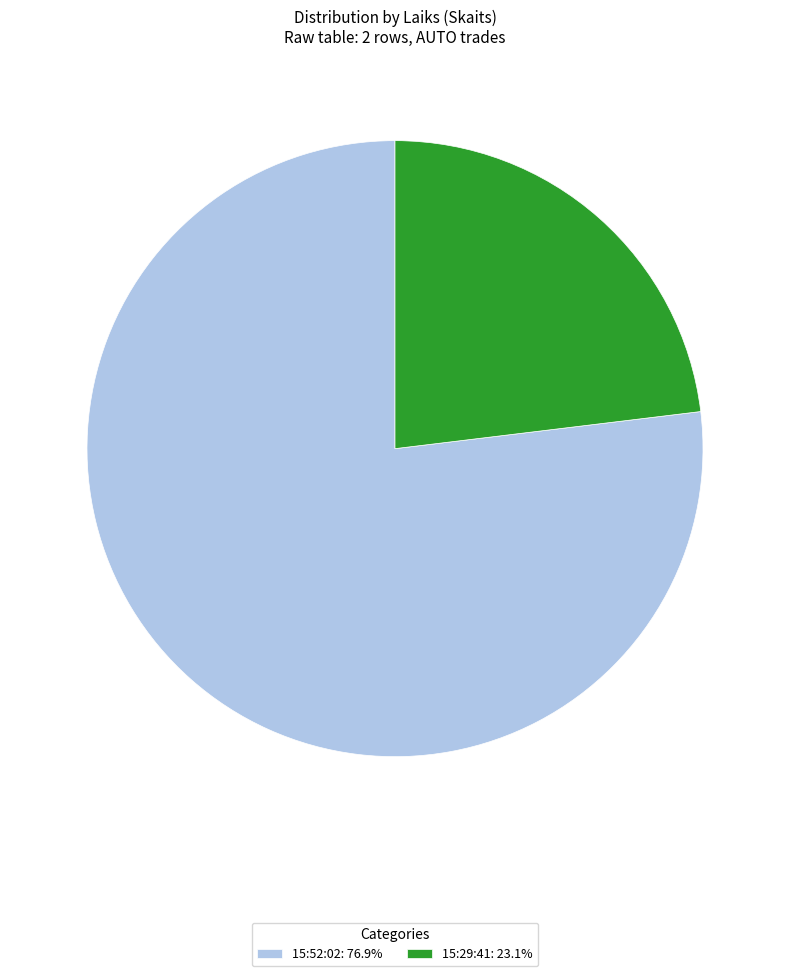

Is it true that 15:52:02 is 77% of the pie?

True